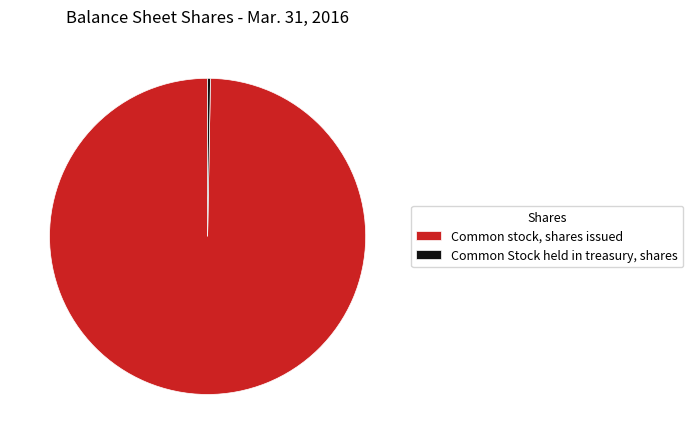

Is there a majority slice in this chart?

Yes